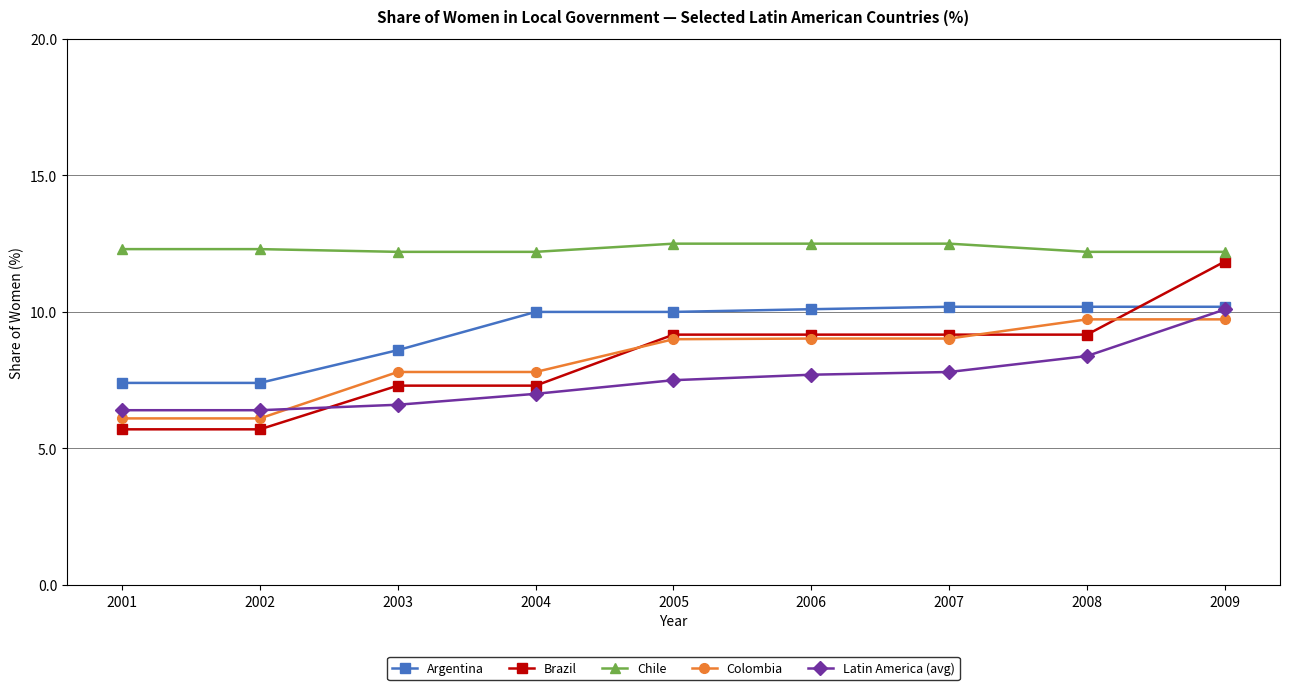

Is it true that Latin America (avg) equals 3.5 at 2003?

False